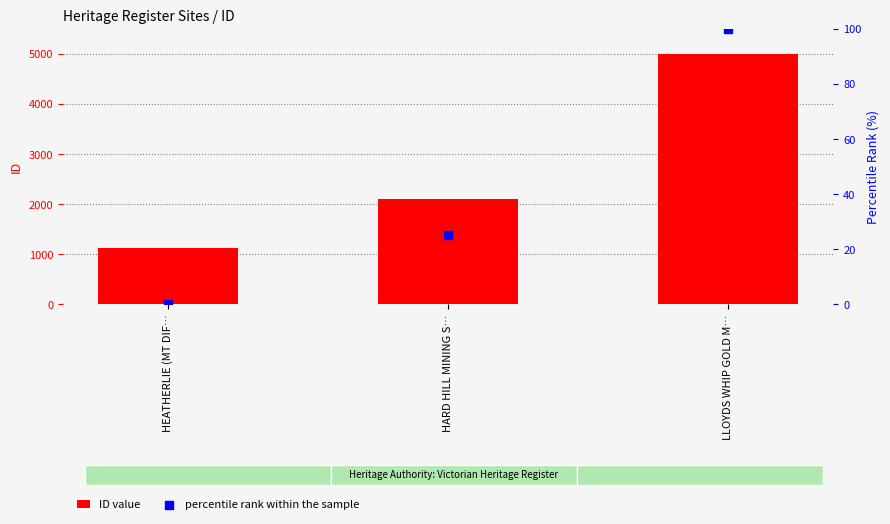

At how many categories does at least one series exceed 113?

3